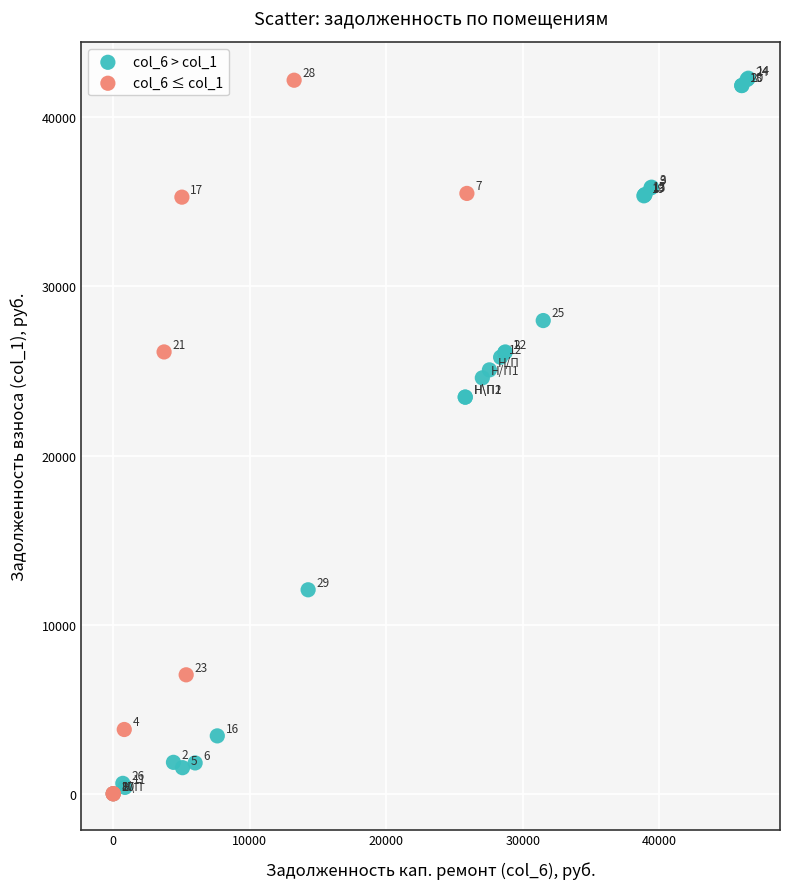

Which series contains the highest Y value?

col_6 > col_1